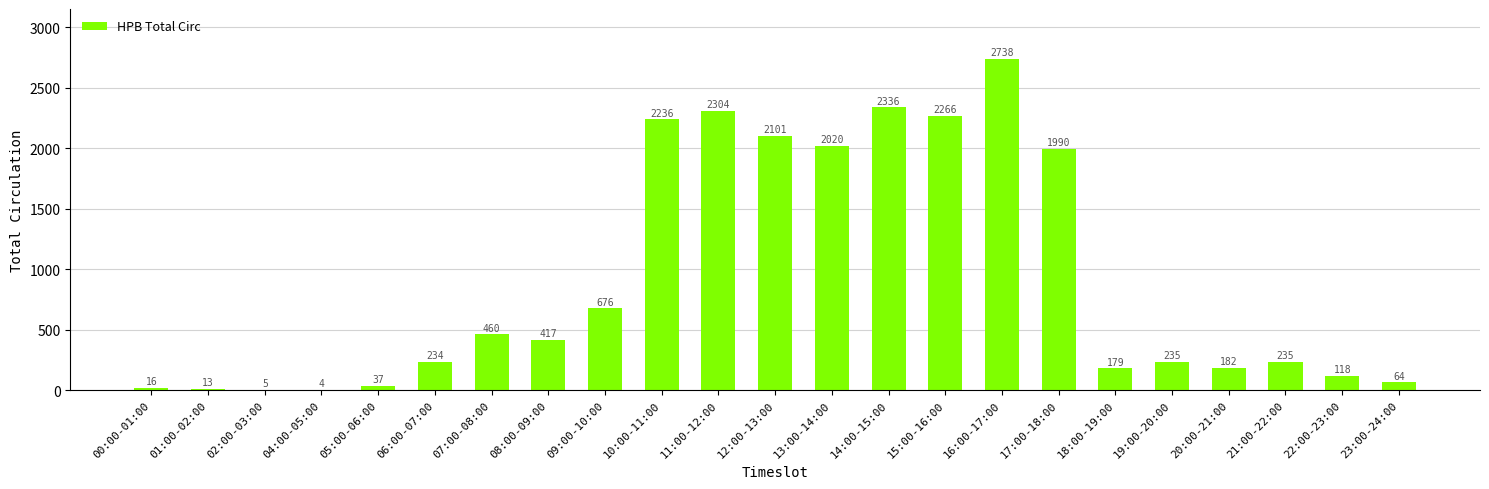

What is the sum of all values?

20866